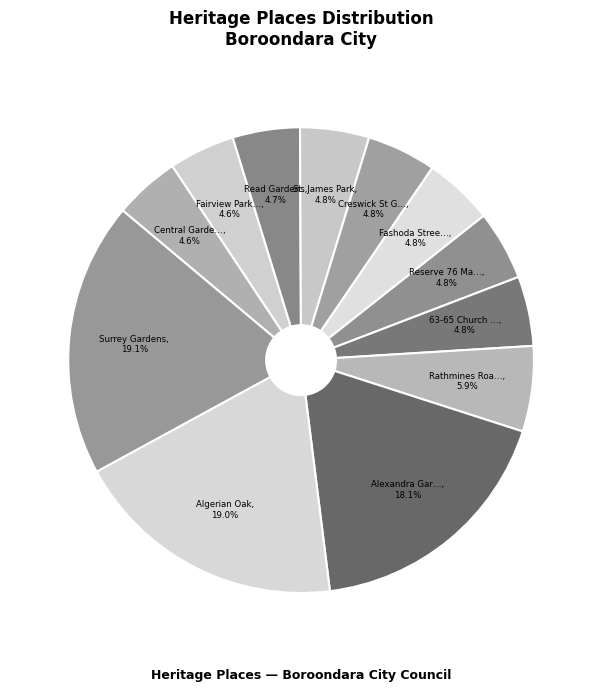

How many slices are in this pie chart?

12